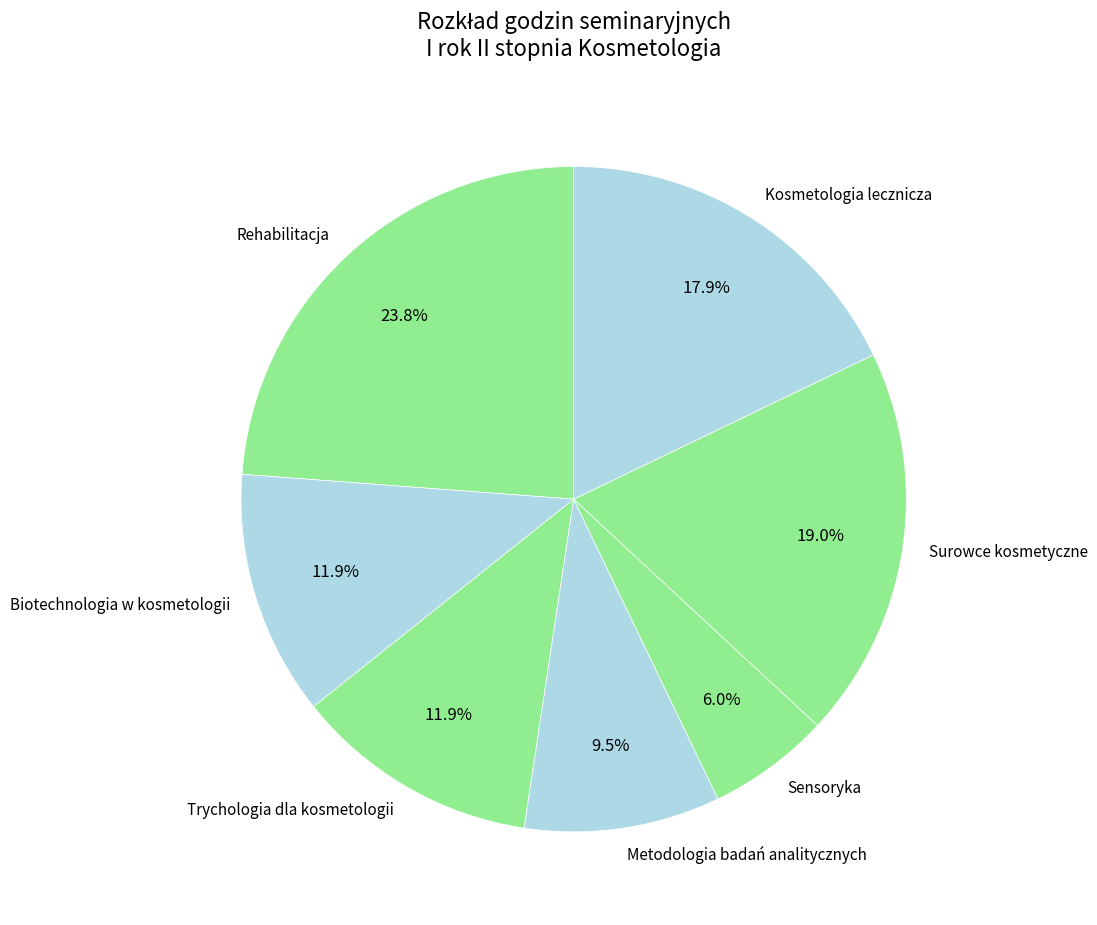

Is it true that Trychologia dla kosmetologii is 26% of the pie?

False